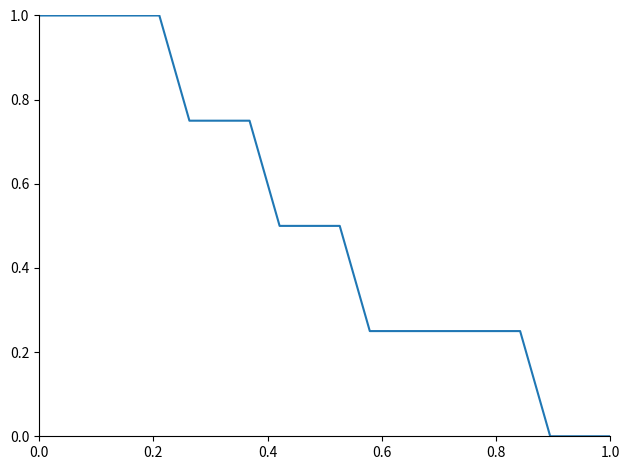

What is the difference between the maximum and minimum values?

1.0